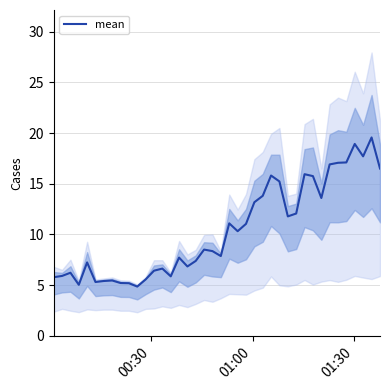

Does the chart display data point markers on the line(s)?

No